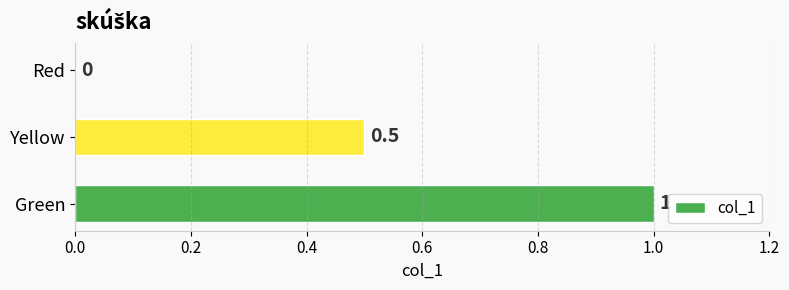

How many values exceed 0?

2